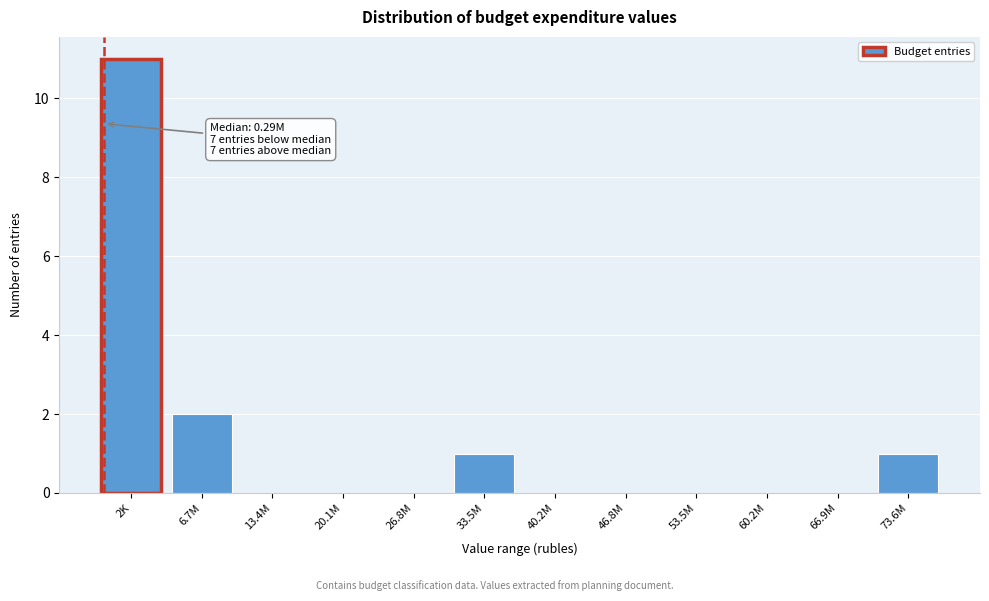

Reading right to left, list all the values displayed in this chart.

73.6M=1	66.9M=0	60.2M=0	53.5M=0	46.8M=0	40.2M=0	33.5M=1	26.8M=0	20.1M=0	13.4M=0	6.7M=2	2K=11